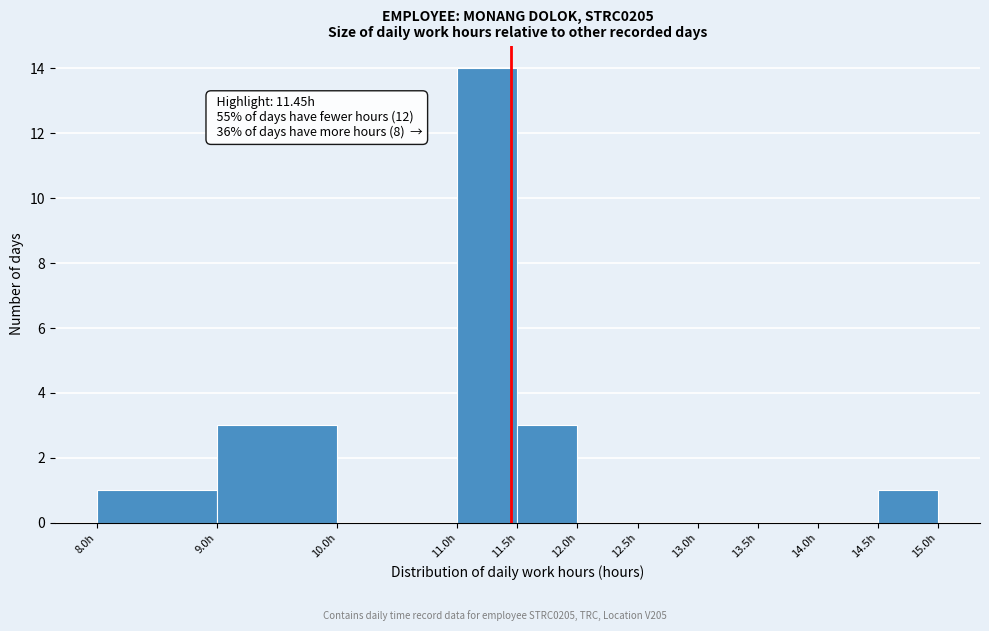

Over which range of the x-axis is the bar tallest?

11.0 to 11.5